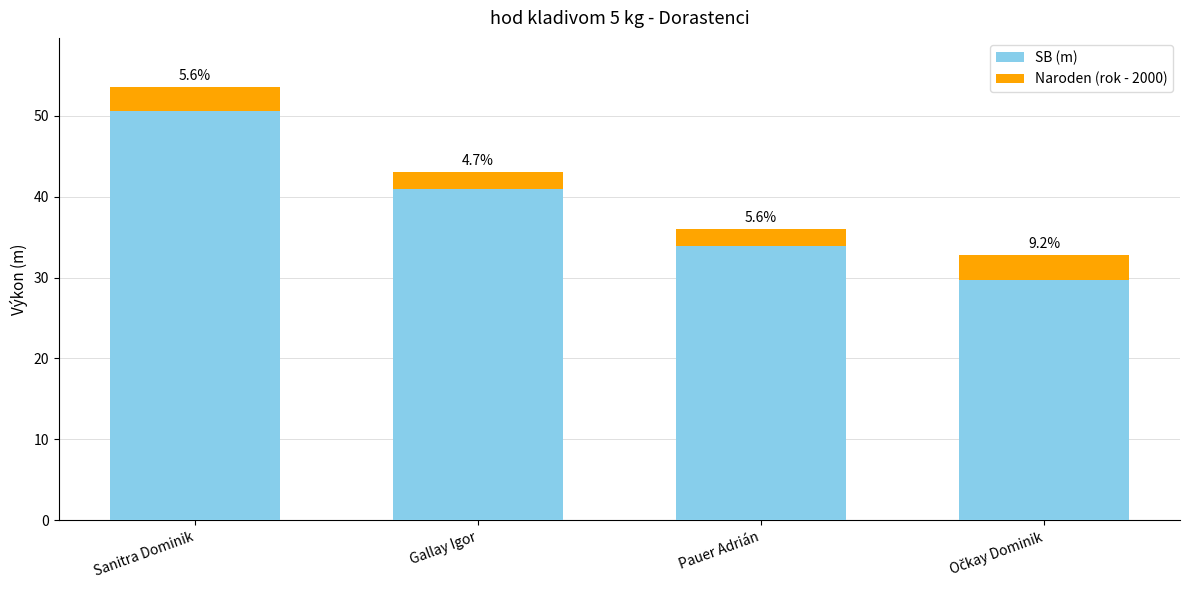

Between Gallay Igor and Očkay Dominik, which is larger?

Gallay Igor